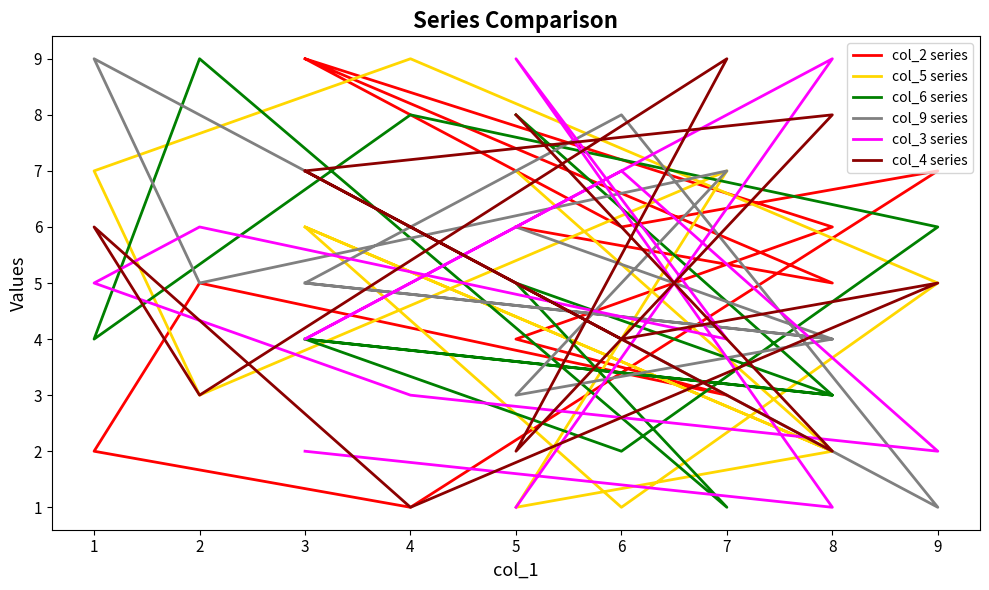

True or false: col_2 series has more than 0 points higher than both neighbors.

True